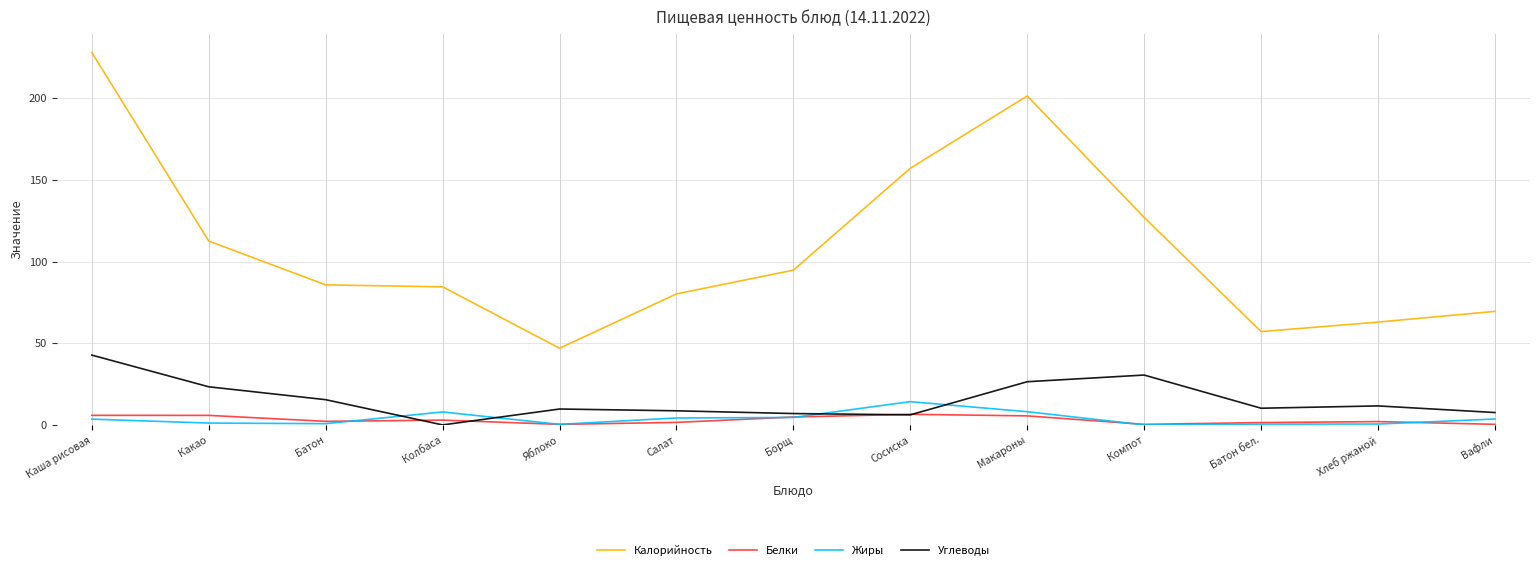

How many lines are shown in the chart?

4